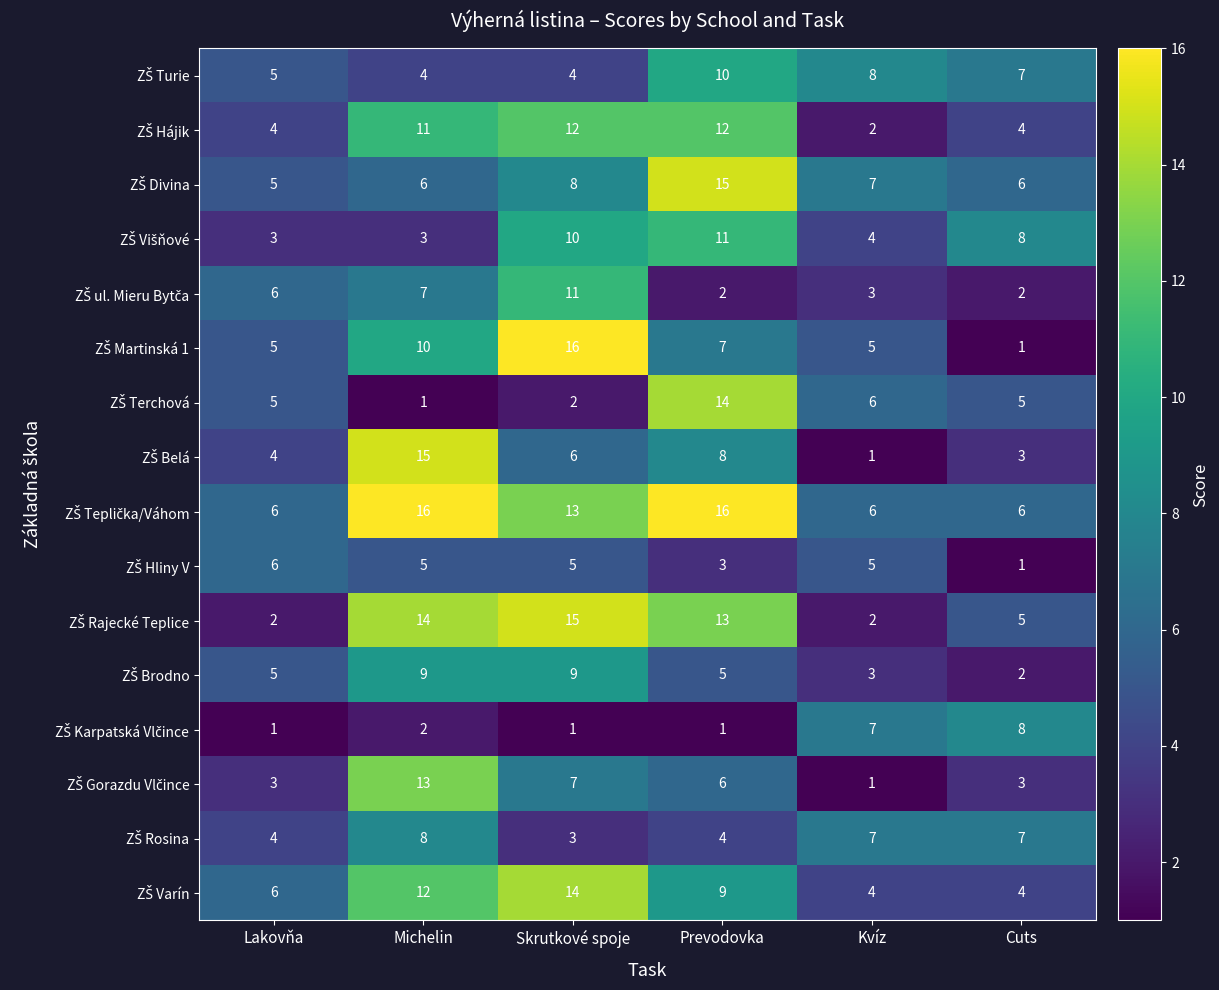

What is the maximum value shown in the chart?

16